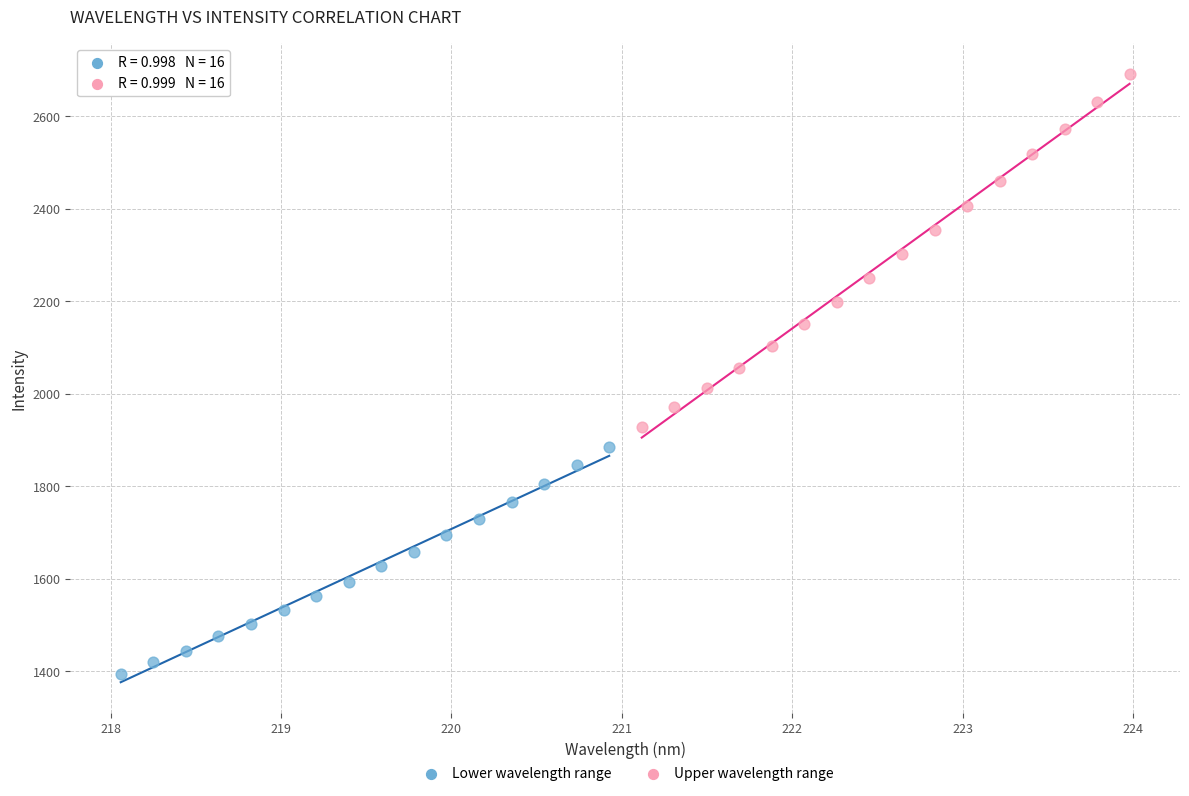

Which series reaches the maximum Y coordinate?

Upper wavelength range